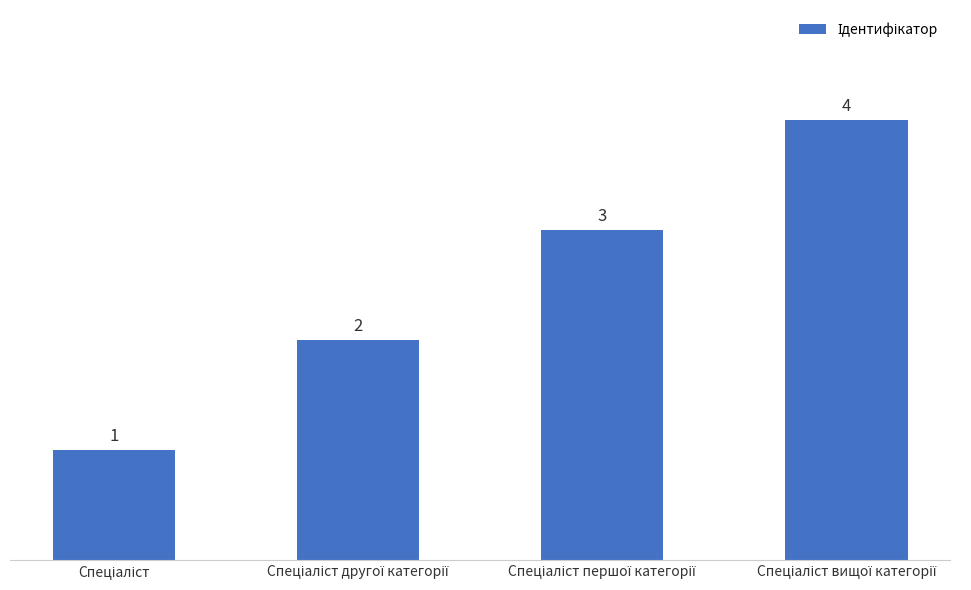

How many data points are less than 3?

2